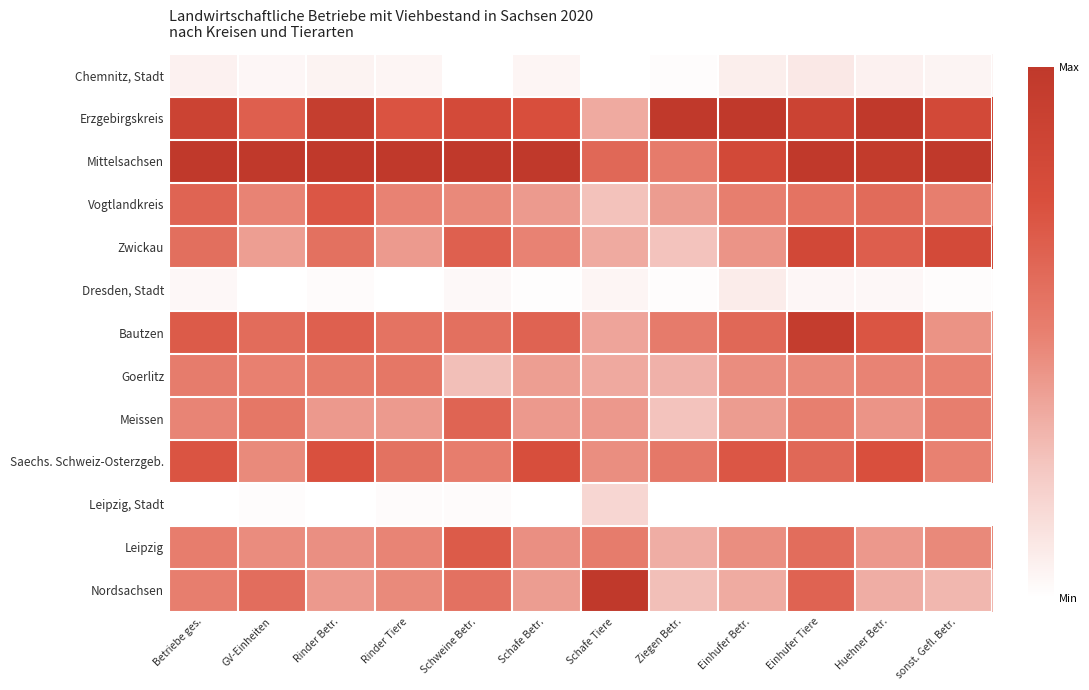

Which category has the highest value across all series?

Ziegen Betr.